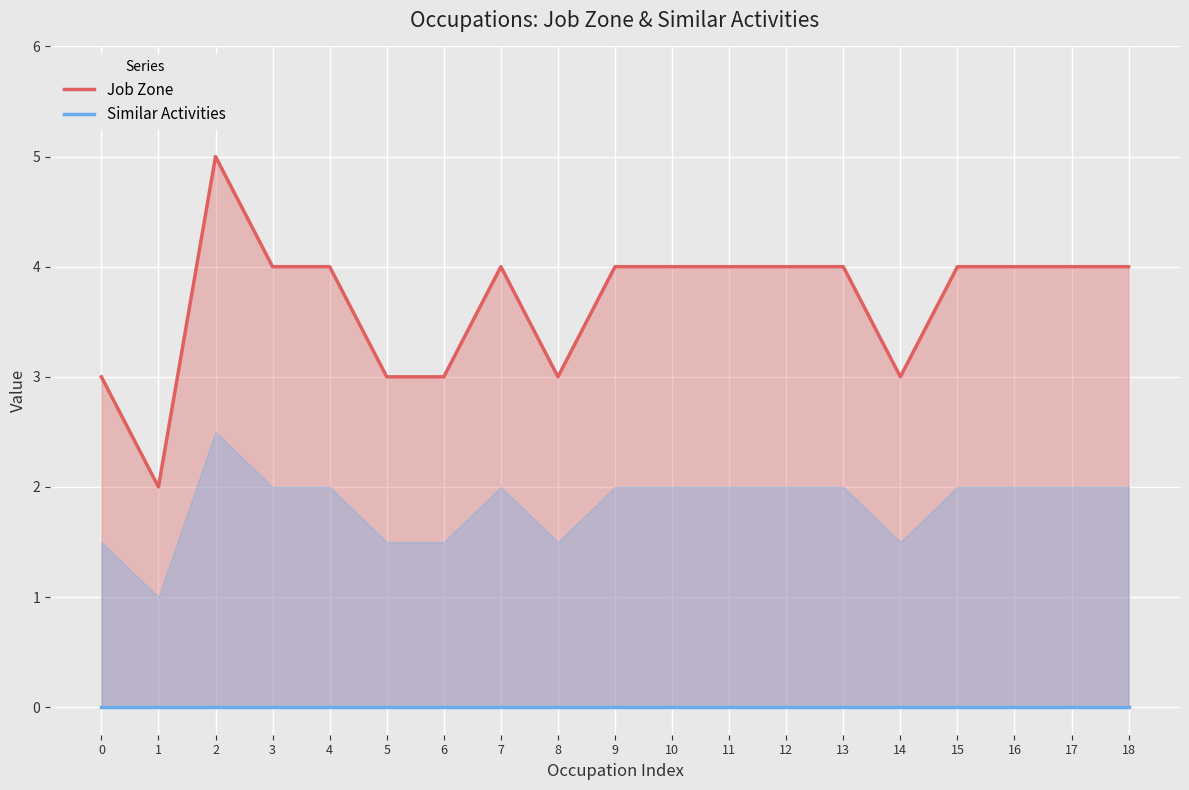

True or false: Job Zone has more than 2 interior local peaks.

False